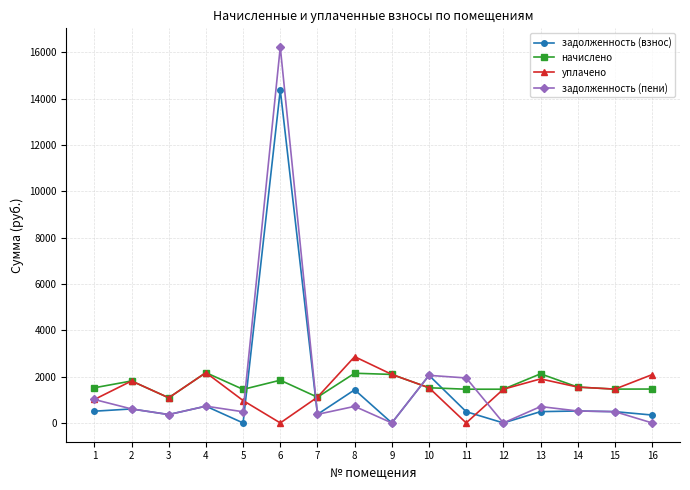

Count the number of categories in the chart.

16